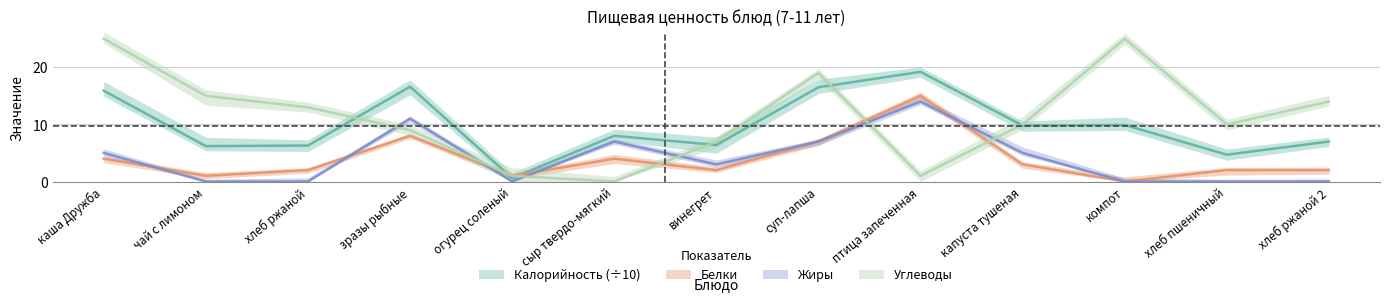

The Углеводы series shows 1.0 at огурец соленый. True or false?

True